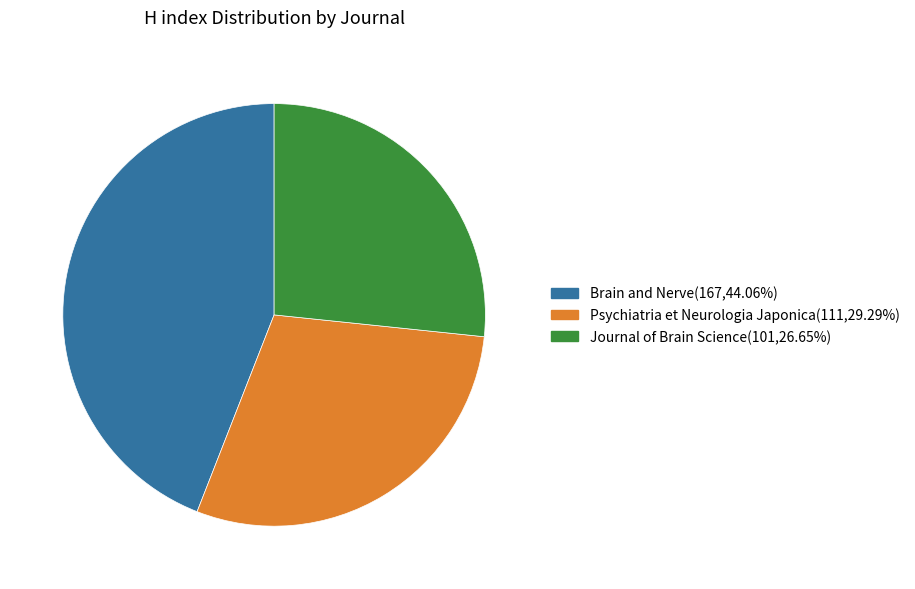

True or false: Journal of Brain Science accounts for 40% of the total.

False